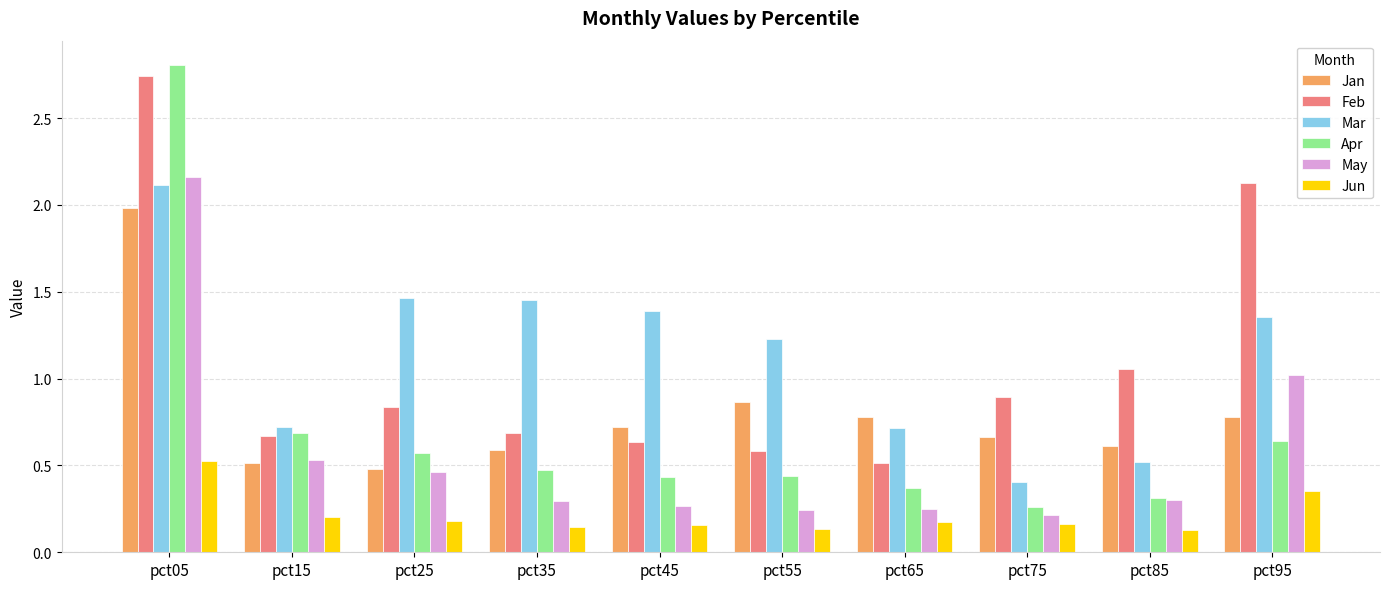

The Jan series shows 0.3 at pct25. True or false?

False